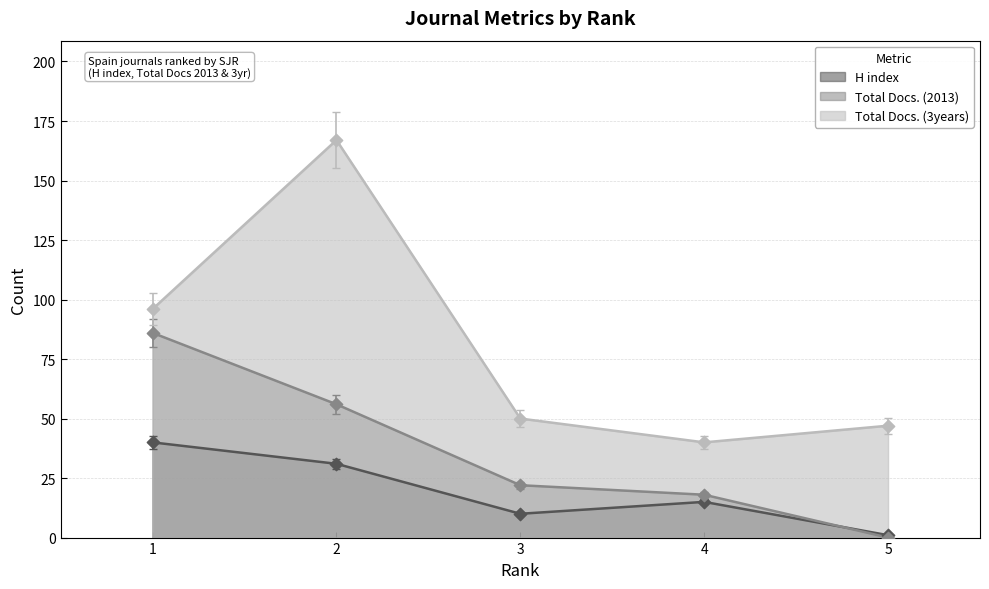

Which series contains the highest Y value?

Total Docs. (3years)